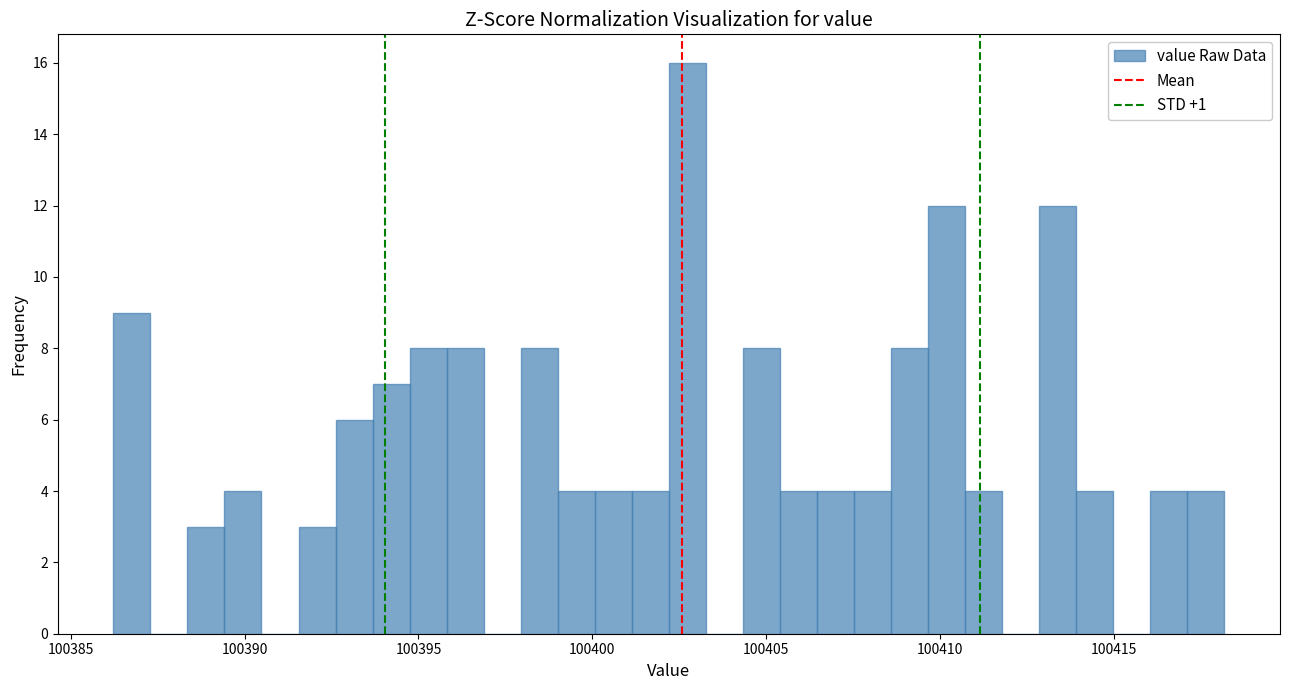

Read against the x-axis, roughly where is the centre of the tallest bar?

100402.5